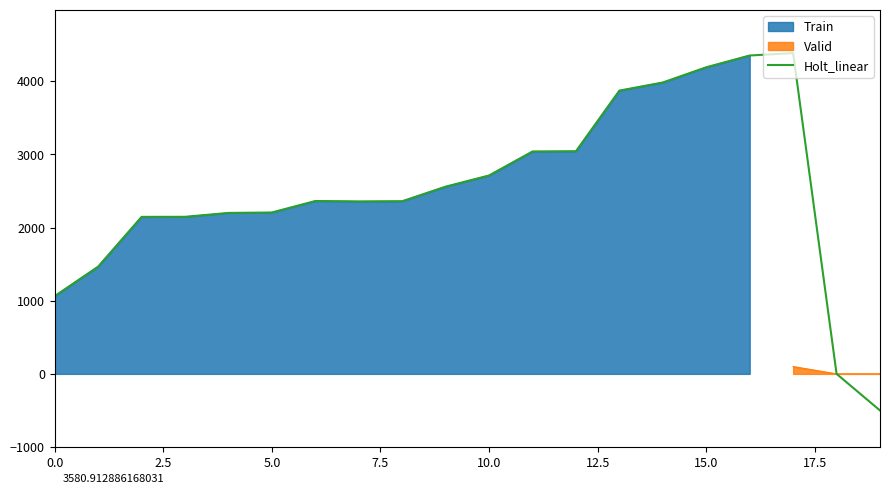

True or false: the data shows 4134 at 12.

False